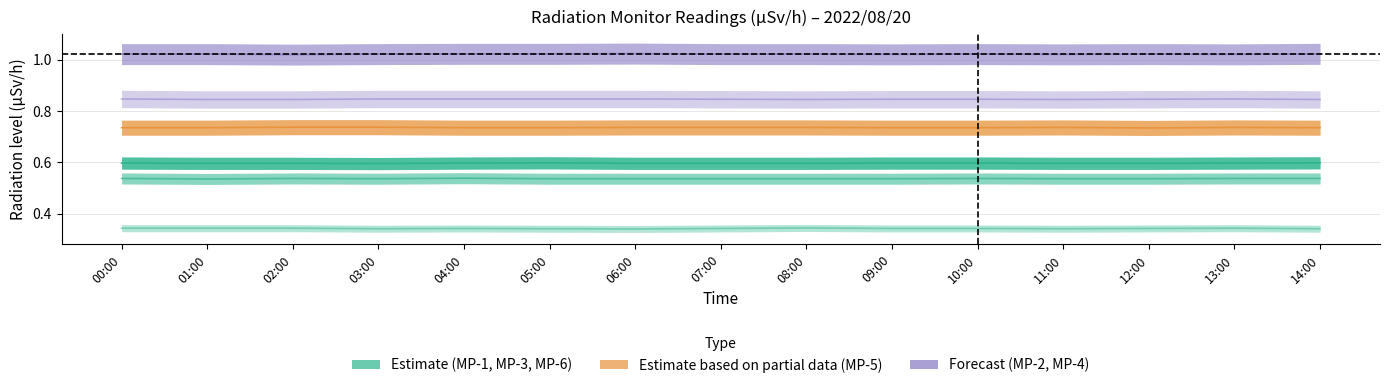

Is it true that MP-4 equals 1.8 at 12:00?

False